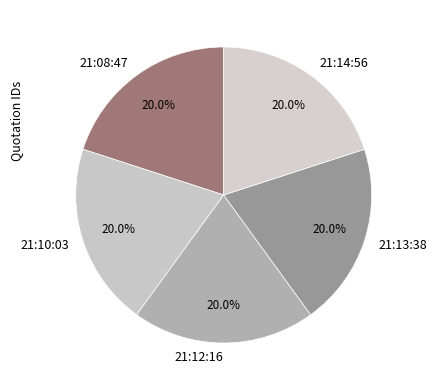

The 21:13:38 slice represents 6% of the pie. True or false?

False